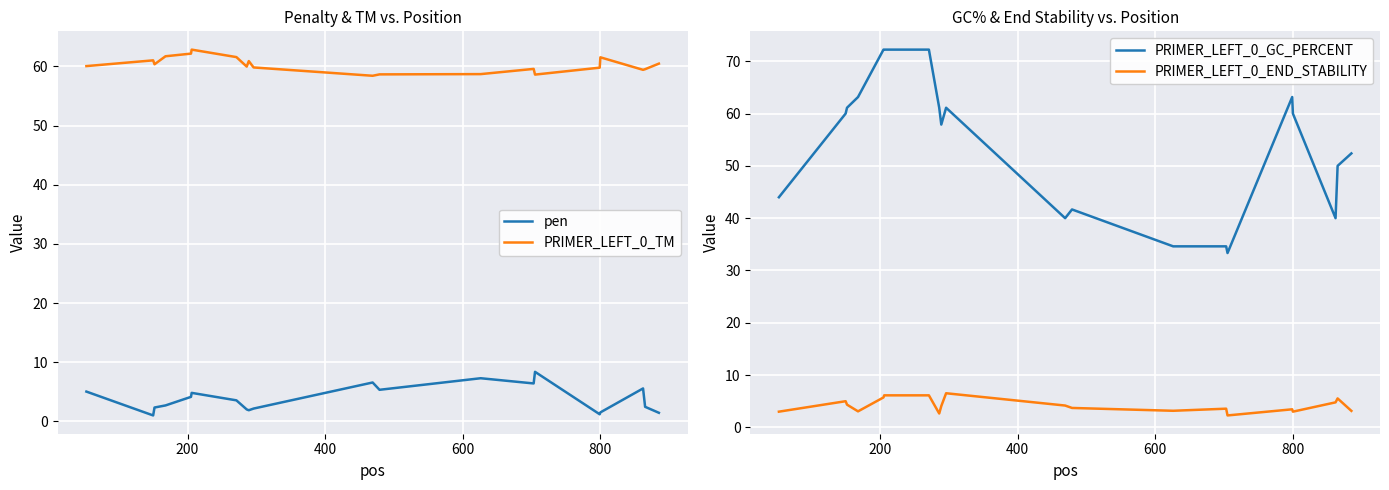

True or false: PRIMER_LEFT_0_GC_PERCENT has more than 2 points higher than both neighbors.

True